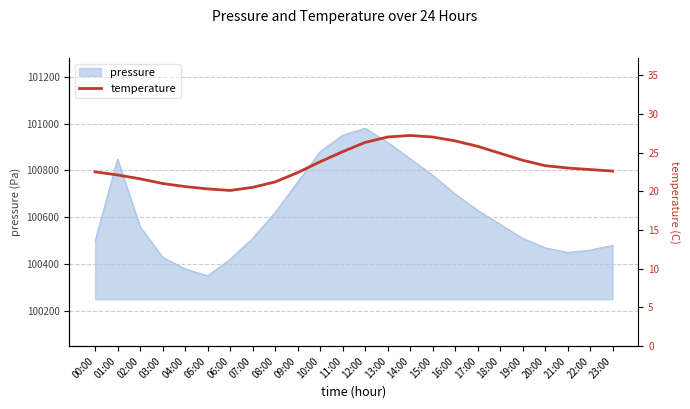

Reading left to right, transcribe all the data shown in this chart.

00:00=22.5	01:00=22.1	02:00=21.6	03:00=21.0	04:00=20.6	05:00=20.3	06:00=20.1	07:00=20.5	08:00=21.2	09:00=22.4	10:00=23.8	11:00=25.1	12:00=26.3	13:00=27.0	14:00=27.2	15:00=27.0	16:00=26.5	17:00=25.8	18:00=24.9	19:00=24.0	20:00=23.3	21:00=23.0	22:00=22.8	23:00=22.6